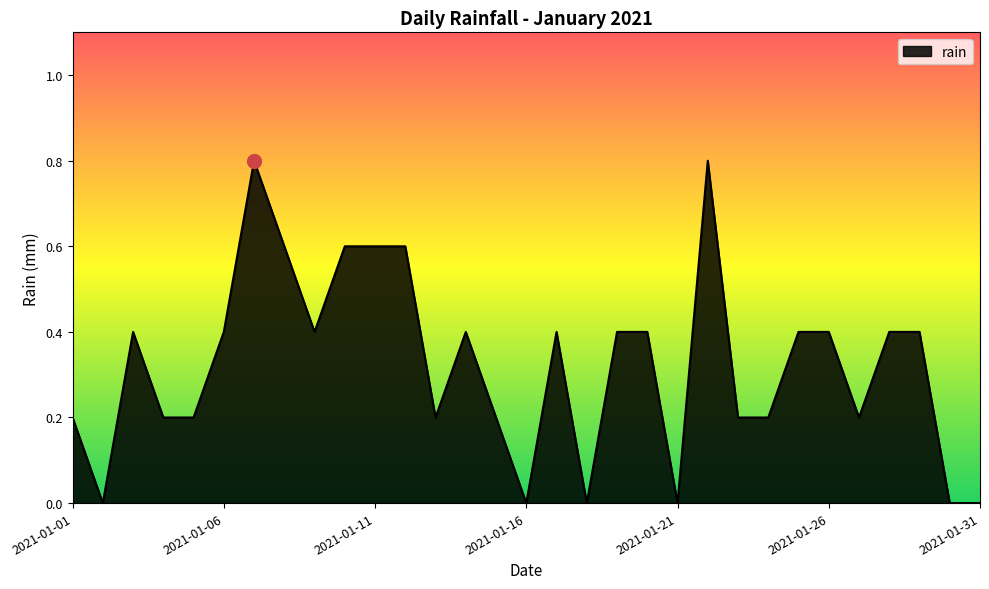

What is the difference between the maximum and minimum values?

0.8